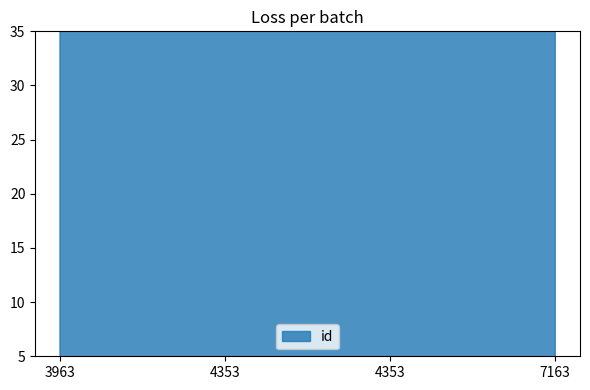

Is it true that the value at 4353 is 4609?

False